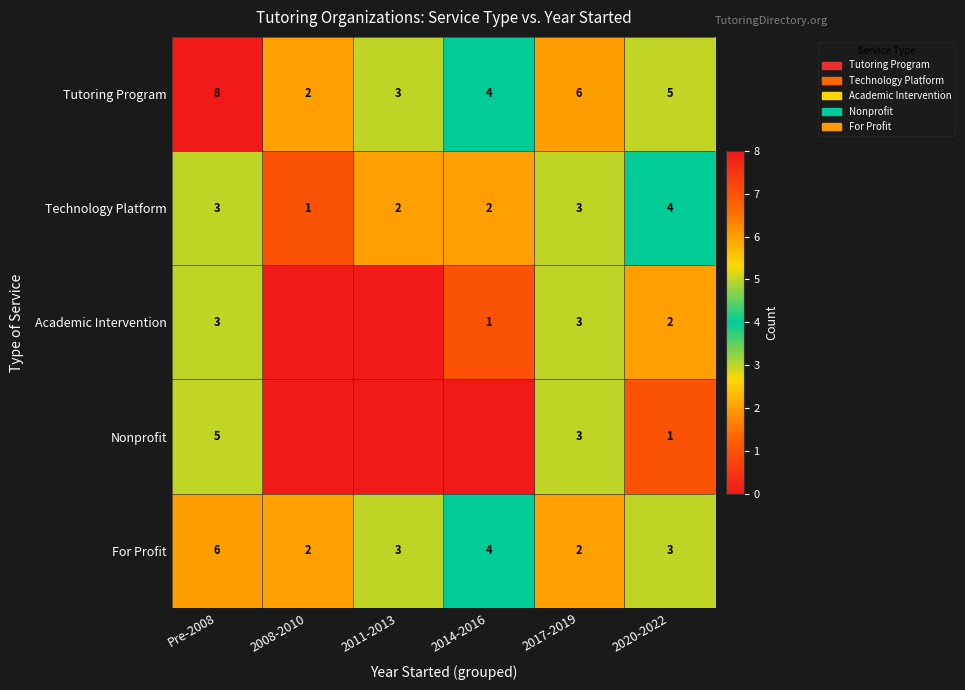

Is it true that Technology Platform equals 4 at 2017-2019?

False